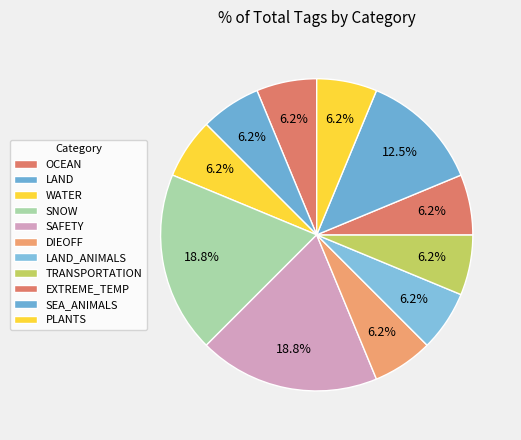

What is the total percentage of LAND_ANIMALS and TRANSPORTATION?

12.5%